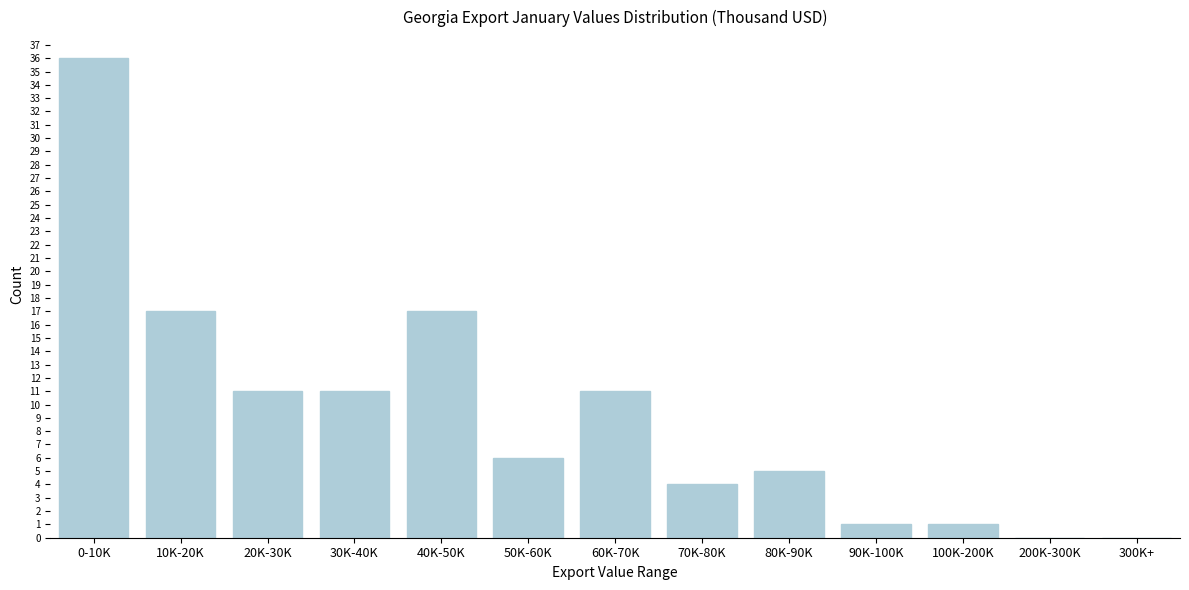

Reading left to right, extract all data points from this chart.

0-10K=36	10K-20K=17	20K-30K=11	30K-40K=11	40K-50K=17	50K-60K=6	60K-70K=11	70K-80K=4	80K-90K=5	90K-100K=1	100K-200K=1	200K-300K=0	300K+=0